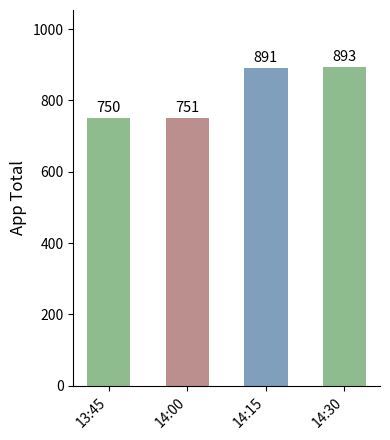

Read the value at 14:00.

751